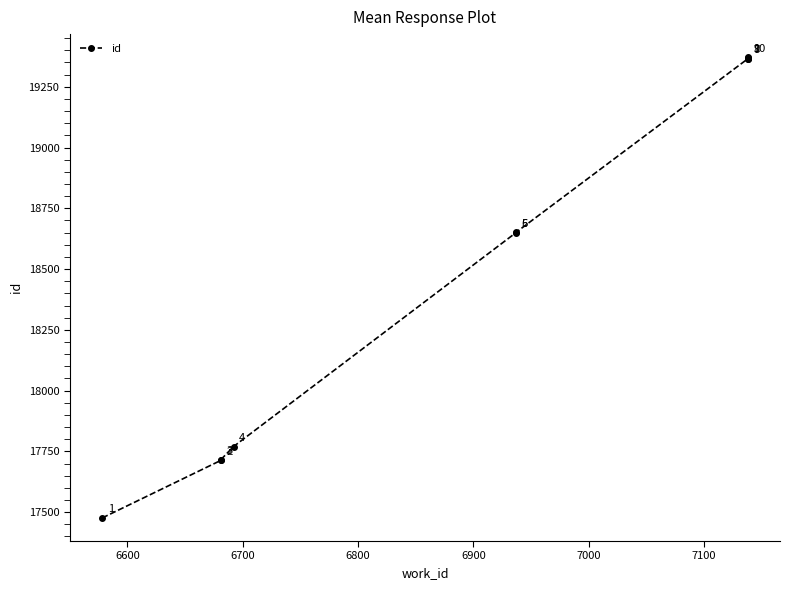

What is the difference between the maximum and minimum values?

1896